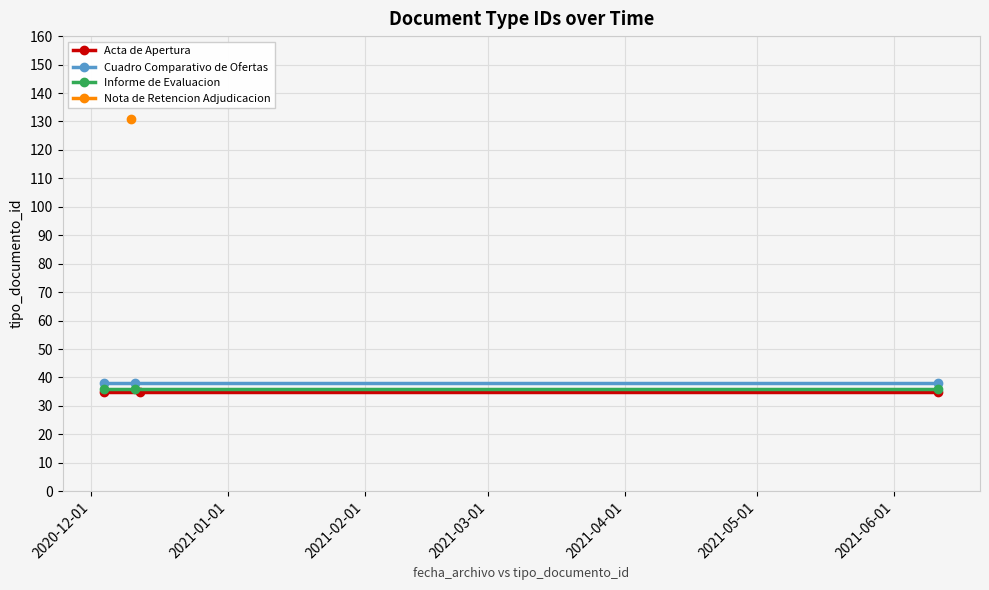

What is the value of the Cuadro Comparativo de Ofertas point at the 3rd from the left?

38